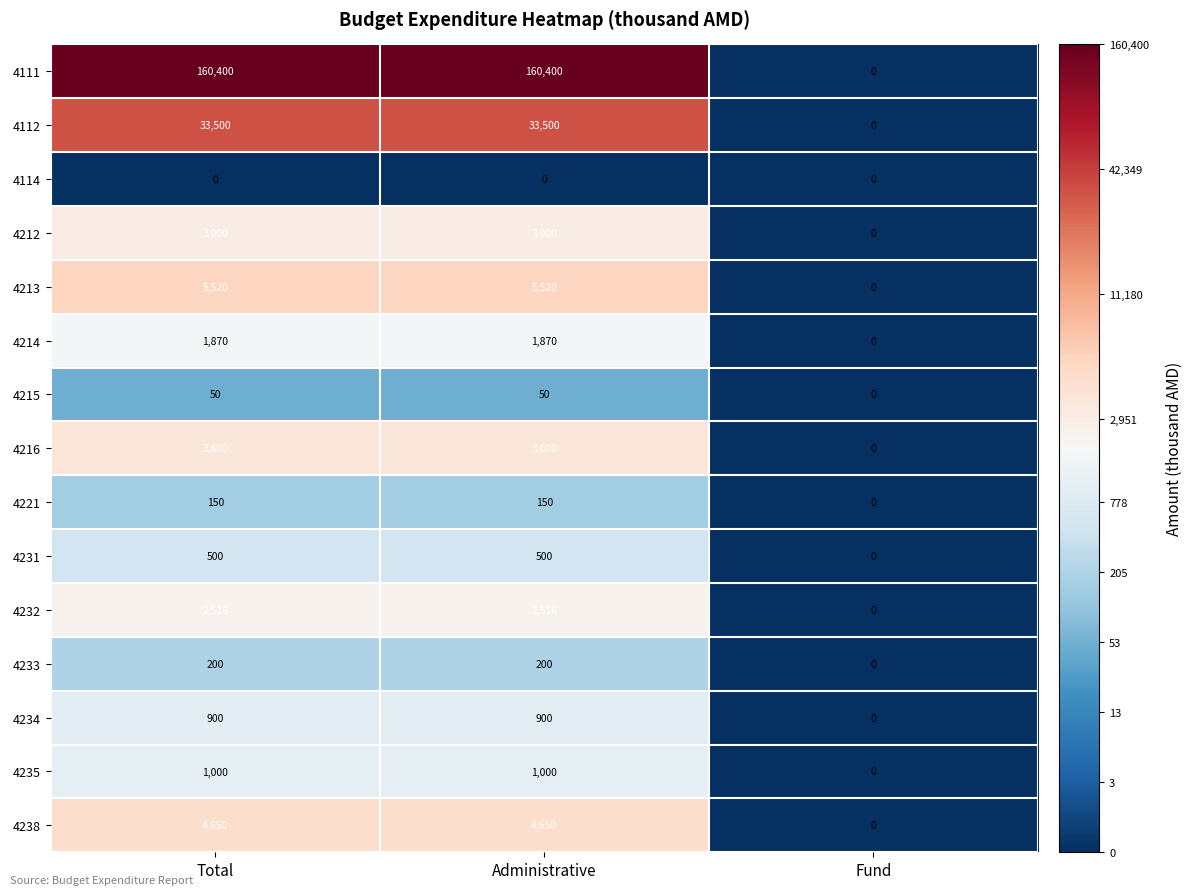

Which series has the largest total across all categories?

4111